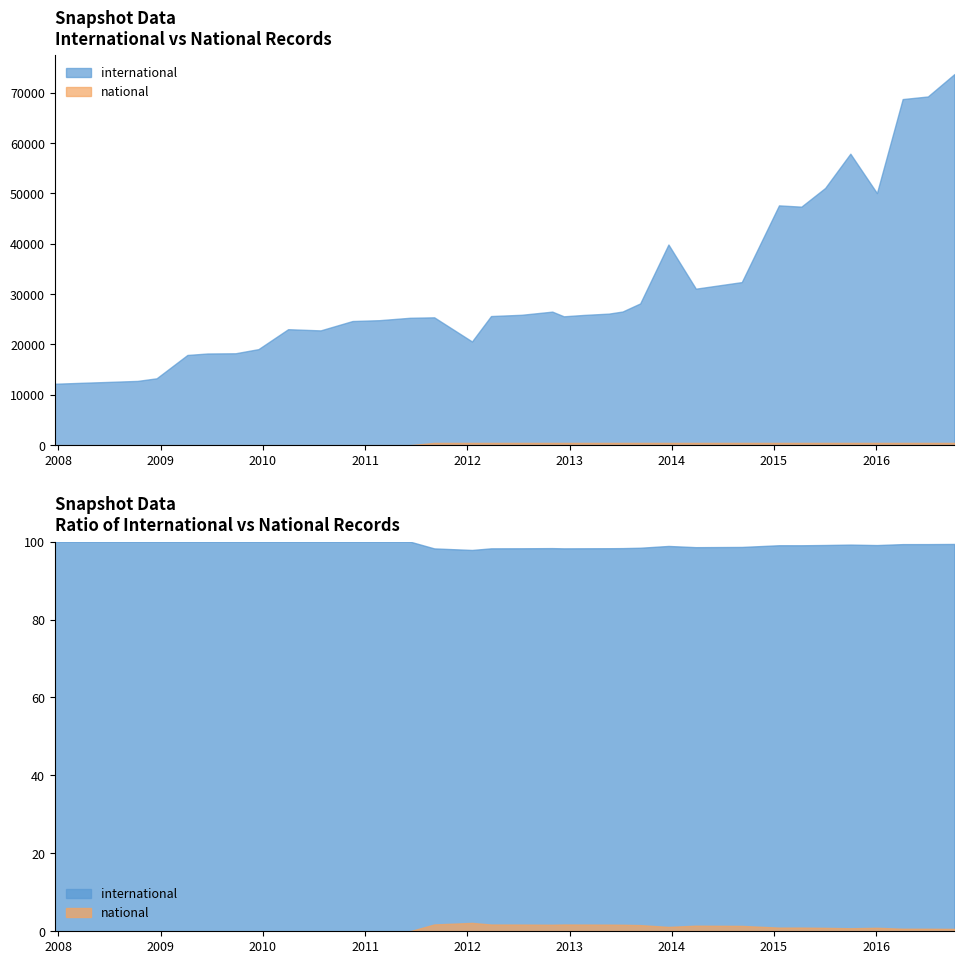

Is it true that national equals 211 at 2009-12-16?

False